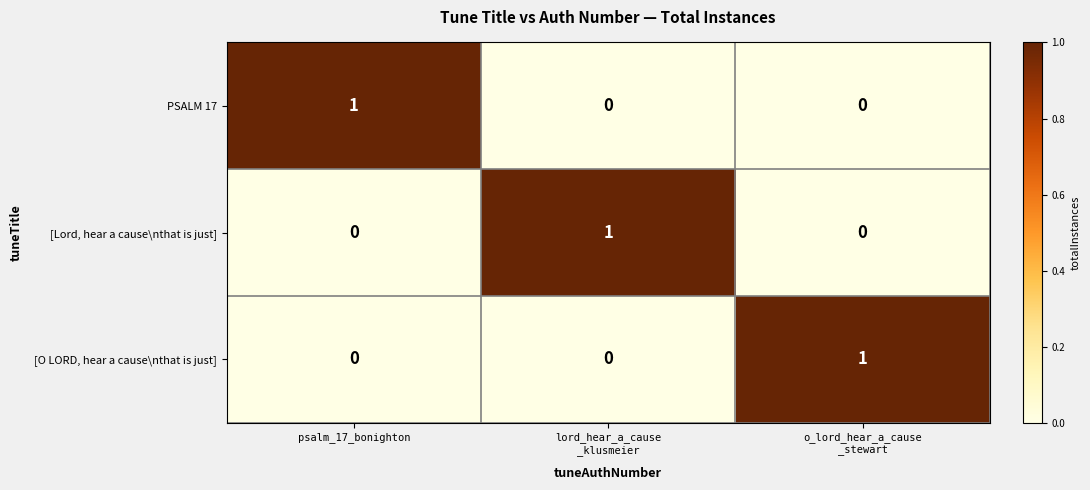

Reading left to right, what are all the values shown in this chart?

PSALM 17: 1	0	0
[Lord, hear a cause\nthat is just]: 0	1	0
[O LORD, hear a cause\nthat is just]: 0	0	1